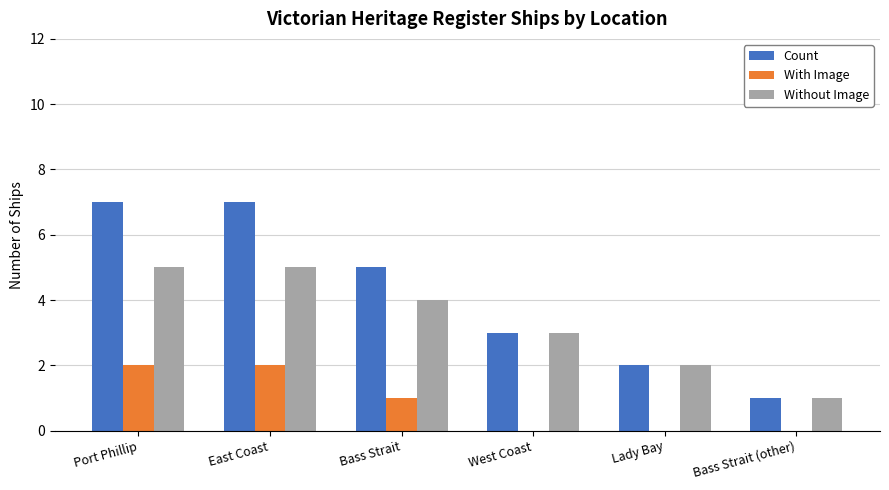

What are all the series names shown in the legend?

Count, With Image, Without Image